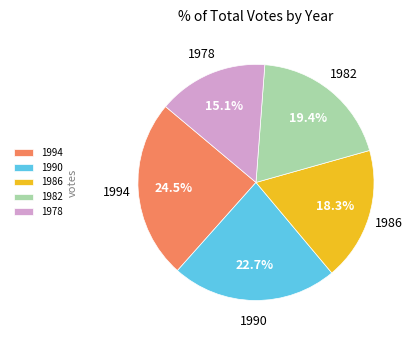

Rank the categories by value from lowest to highest.

1978, 1986, 1982, 1990, 1994